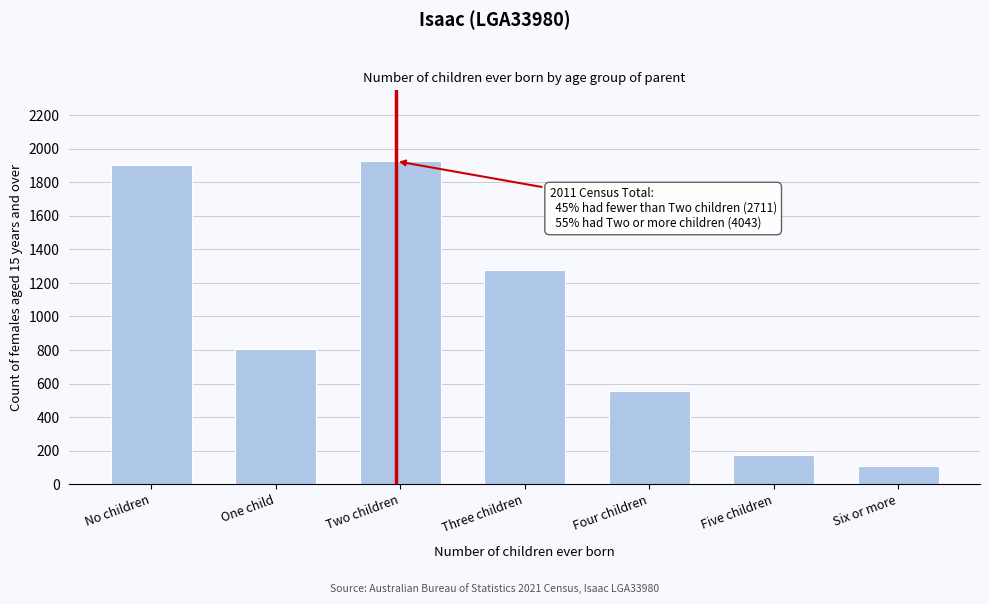

Reading left to right, what are all the values shown in this chart?

No children=1903	One child=808	Two children=1927	Three children=1279	Four children=556	Five children=176	Six or more=105